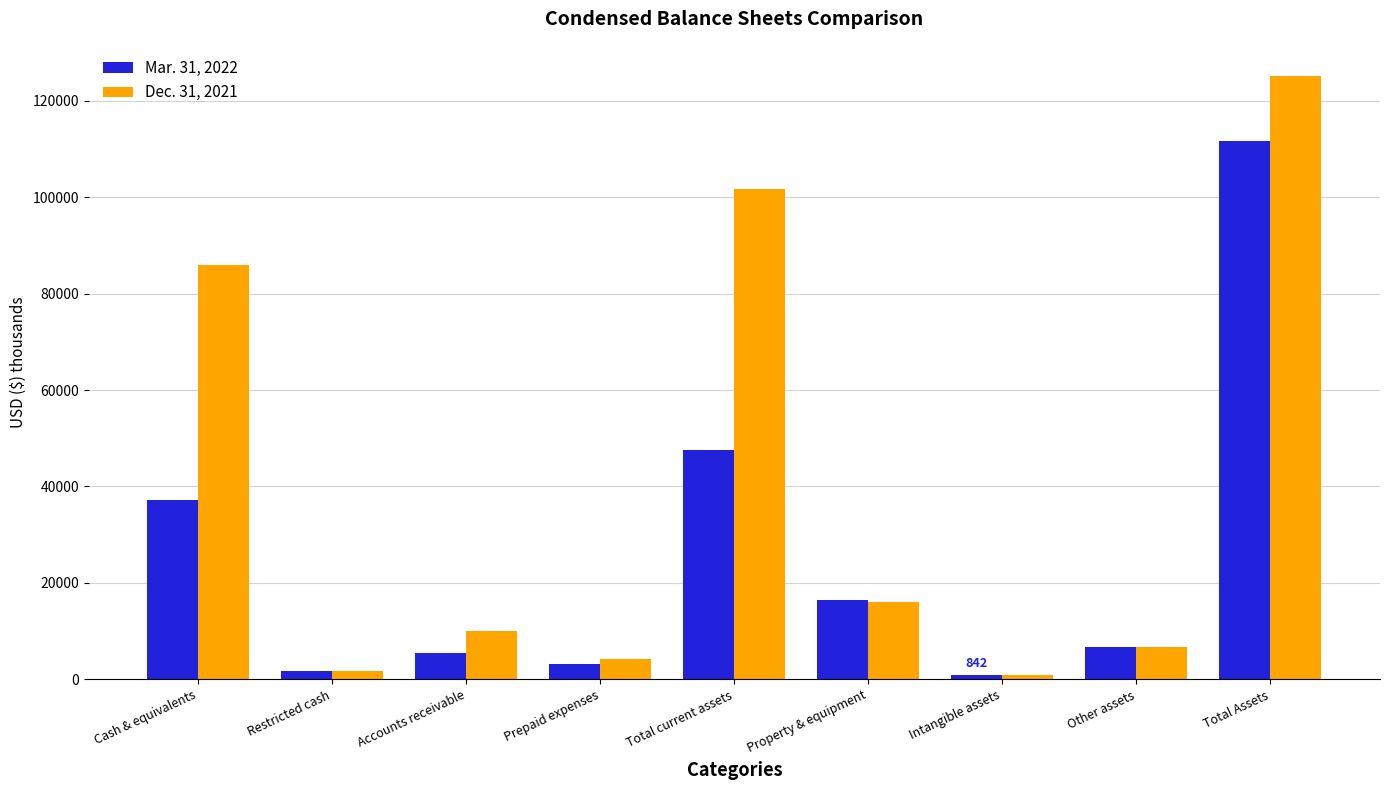

What position from the left is Total current assets?

5